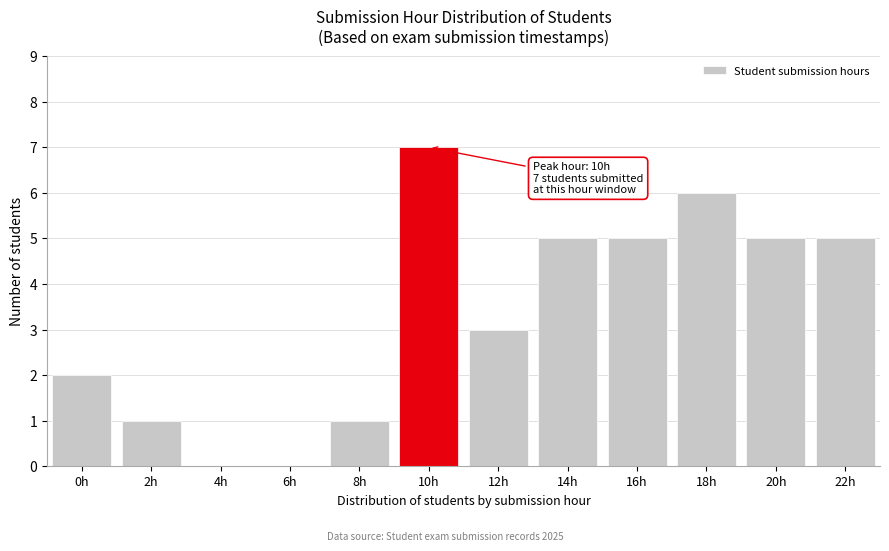

Reading left to right, what are all the values shown in this chart?

0h=2	2h=1	4h=0	6h=0	8h=1	10h=7	12h=3	14h=5	16h=5	18h=6	20h=5	22h=5